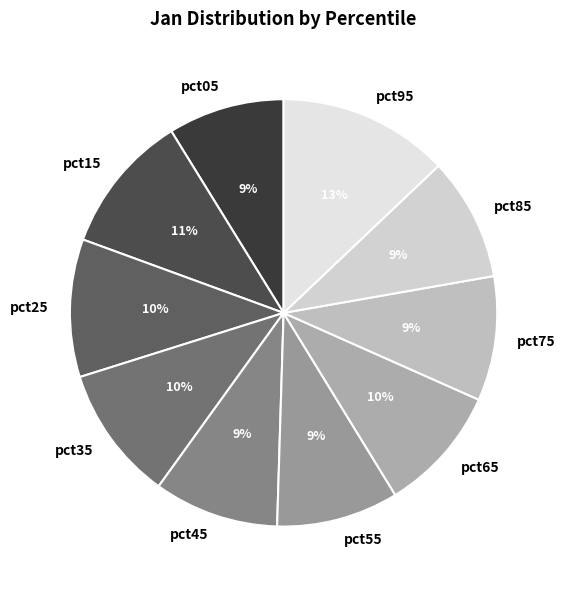

Does pct55 account for over 50% of the chart?

No